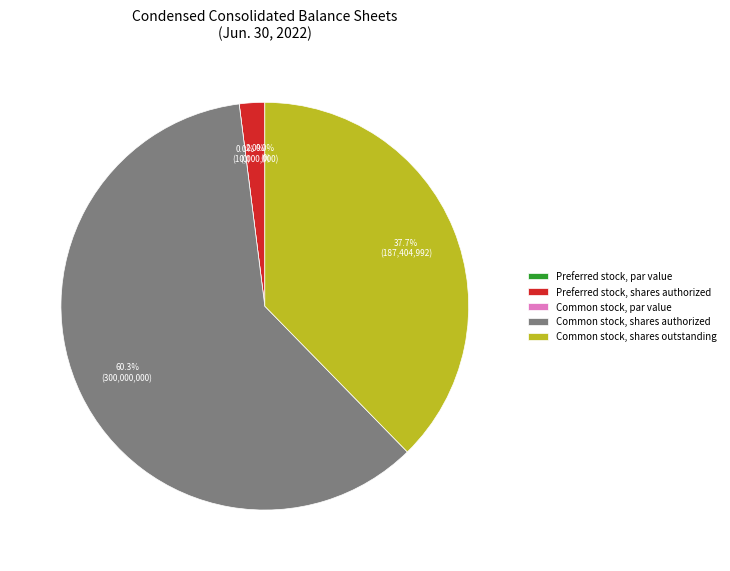

True or false: Preferred stock, shares authorized accounts for 17% of the total.

False